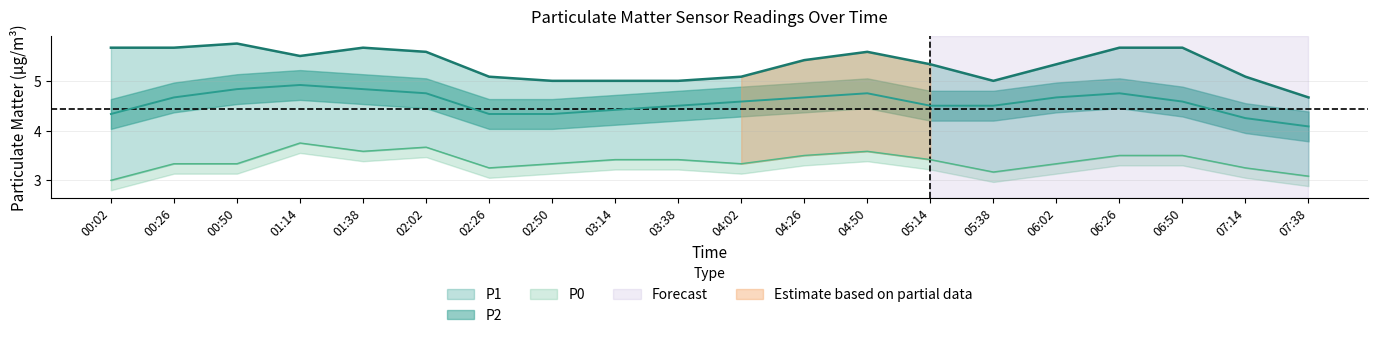

Rank the series by their average value, from lowest to highest.

P0, P2, P1